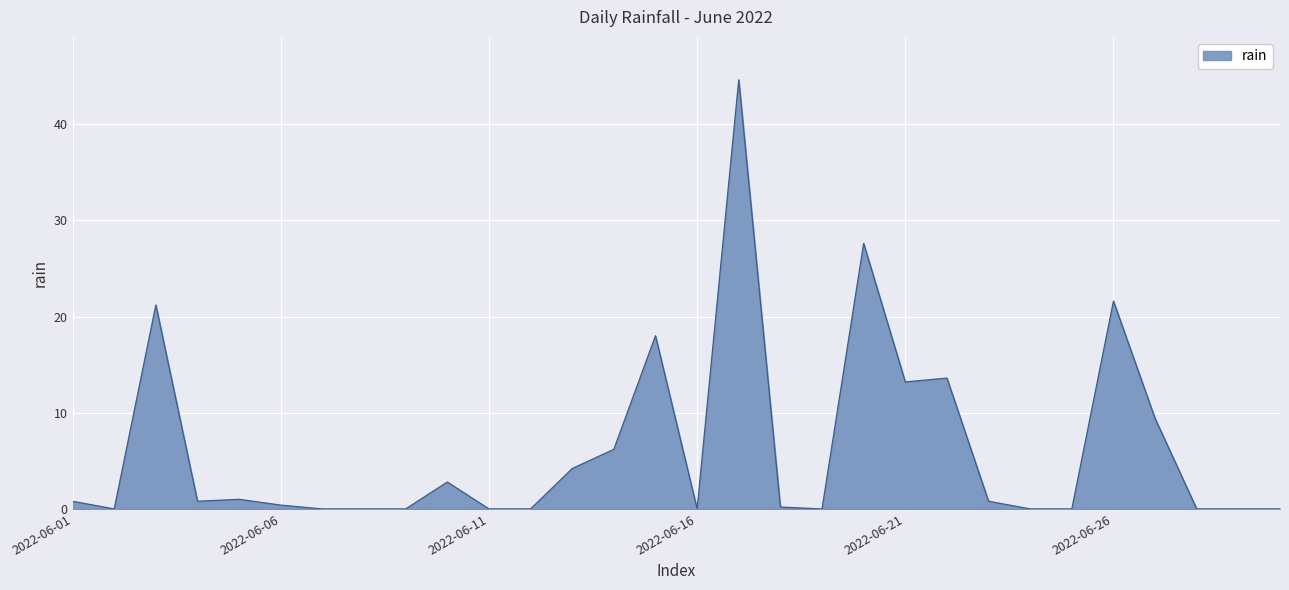

Reading left to right, list all the values displayed in this chart.

0.8	0.0	21.2	0.8	1.0	0.4	0.0	0.0	0.0	2.8	0.0	0.0	4.2	6.2	18.0	0.0	44.6	0.2	0.0	27.6	13.2	13.6	0.8	0.0	0.0	21.6	9.4	0.0	0.0	0.0